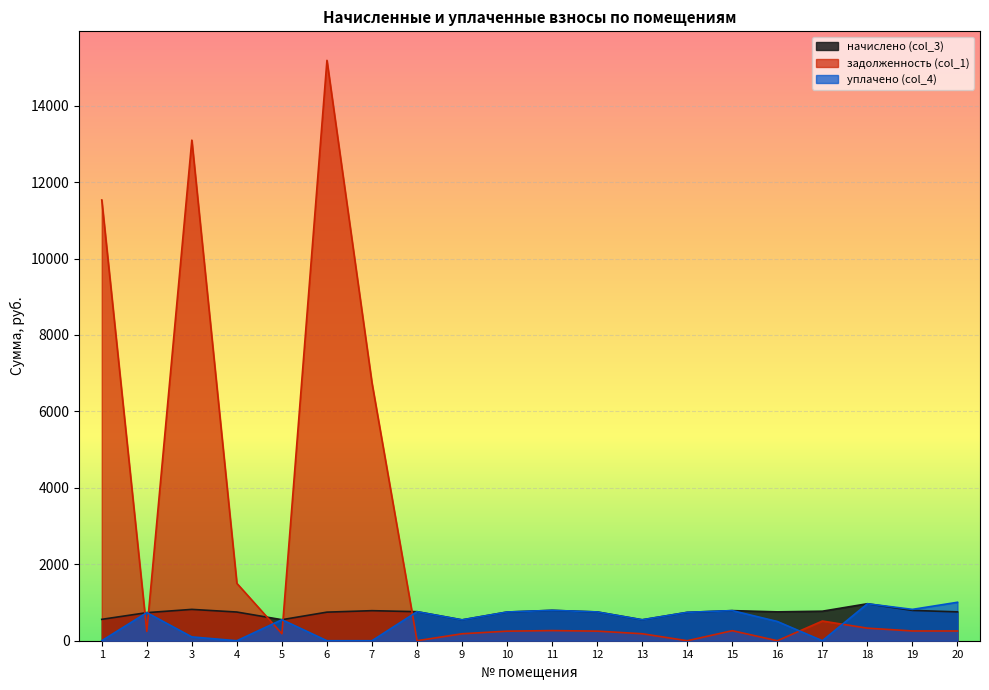

Is it true that начислено (col_3) equals 378.2 at 16?

False